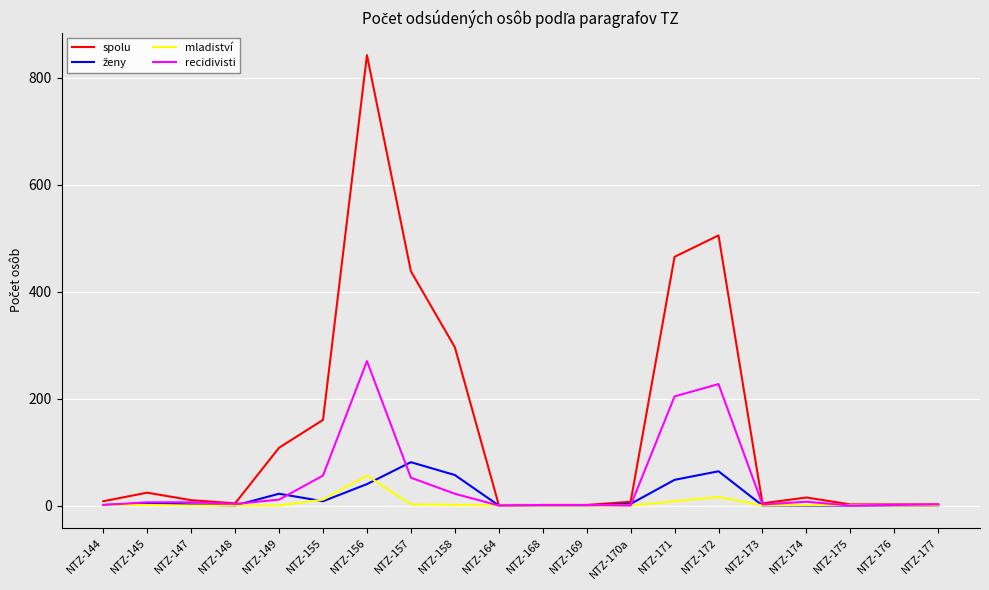

How many lines are shown in the chart?

4